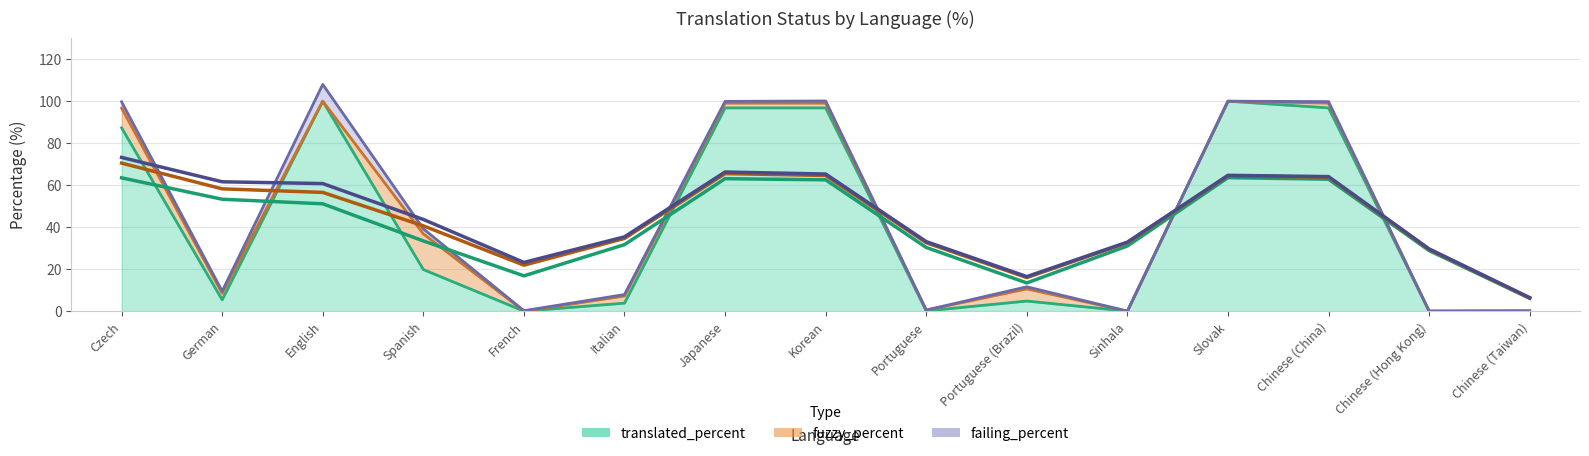

Does the chart display data point markers on the line(s)?

No